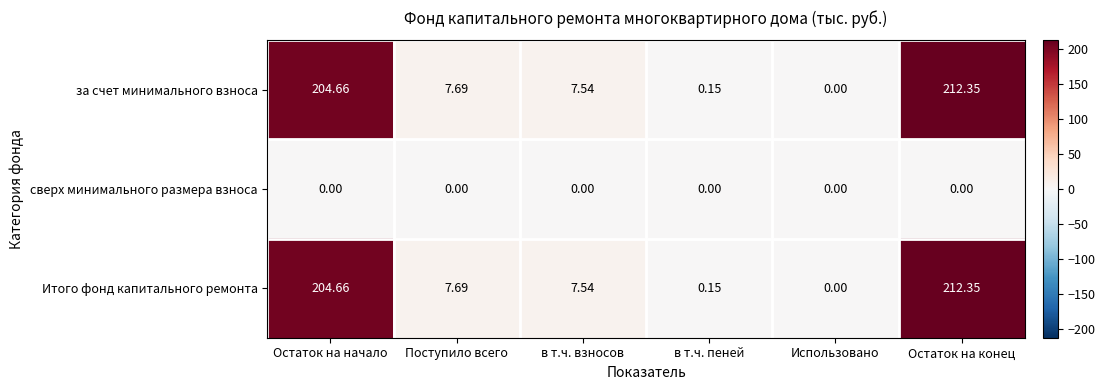

At which label does за счет минимального взноса first exceed 7?

Остаток на начало